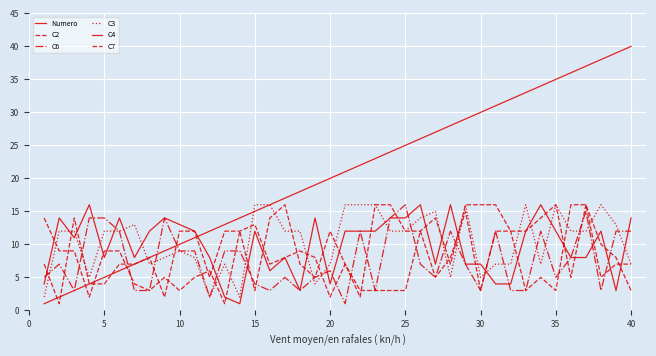

What is the maximum value for C4?

16